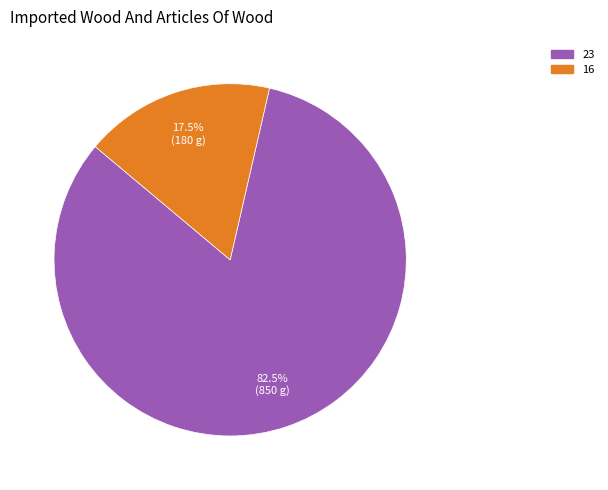

True or false: 23 accounts for 92% of the total.

False